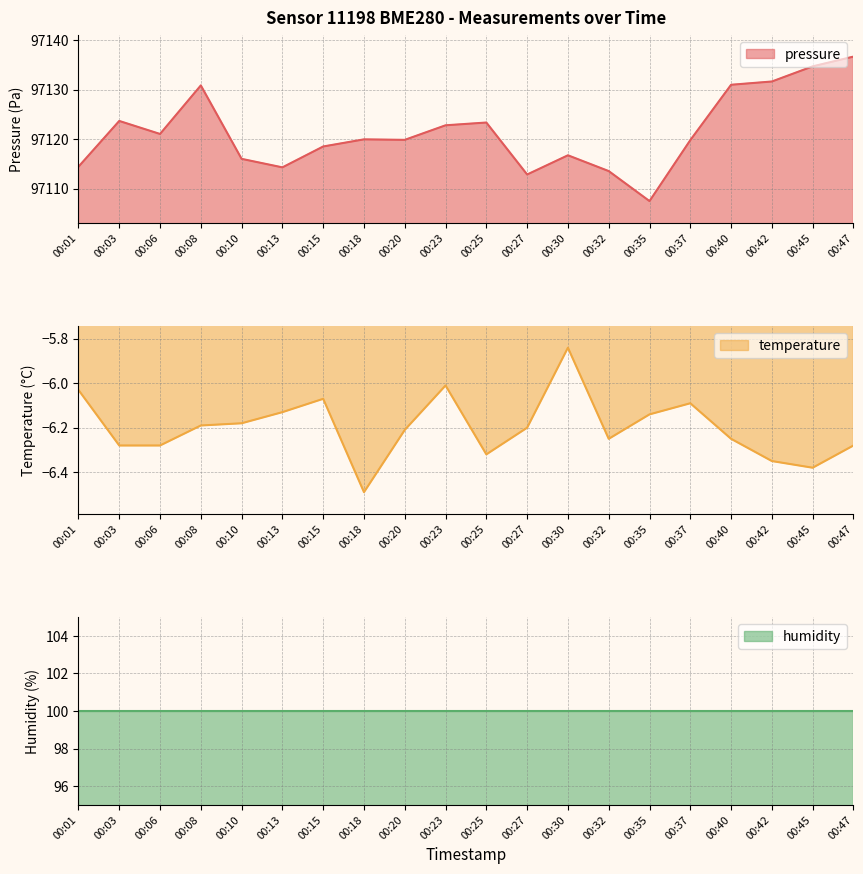

Where is the first local minimum for temperature?

00:18